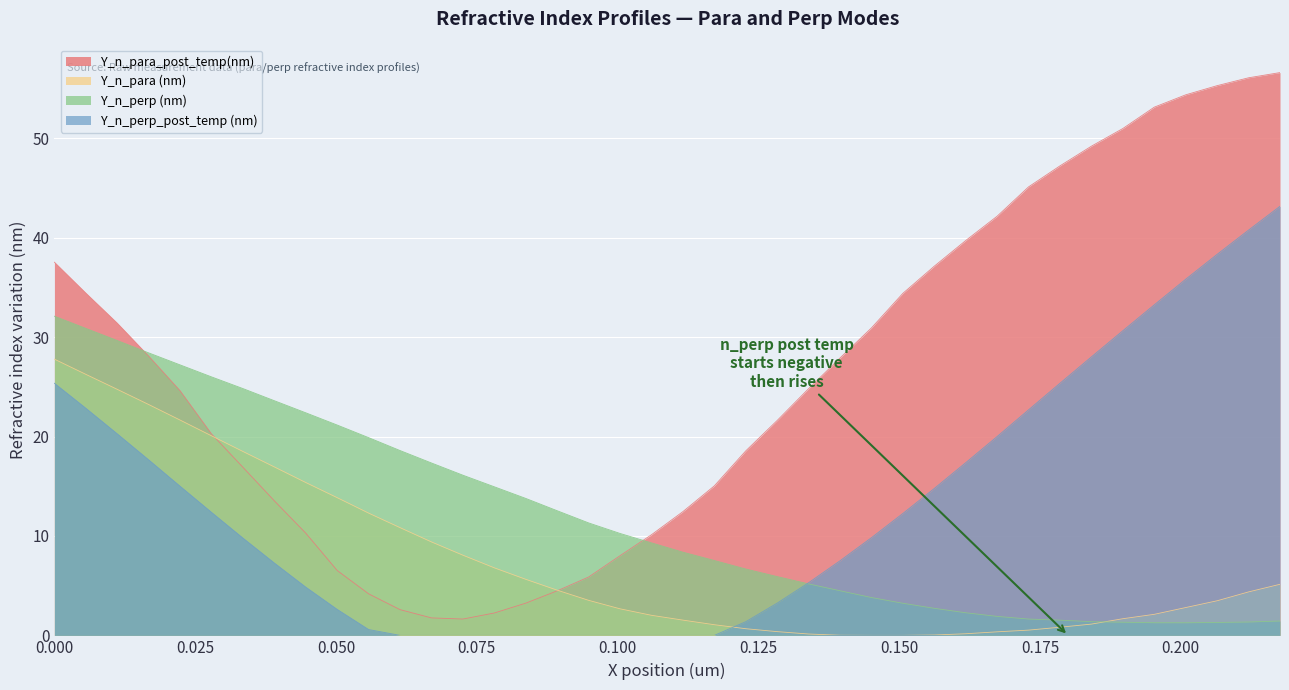

What is the difference between the second highest and minimum values in the Y_n_perp (nm) series?

29.6